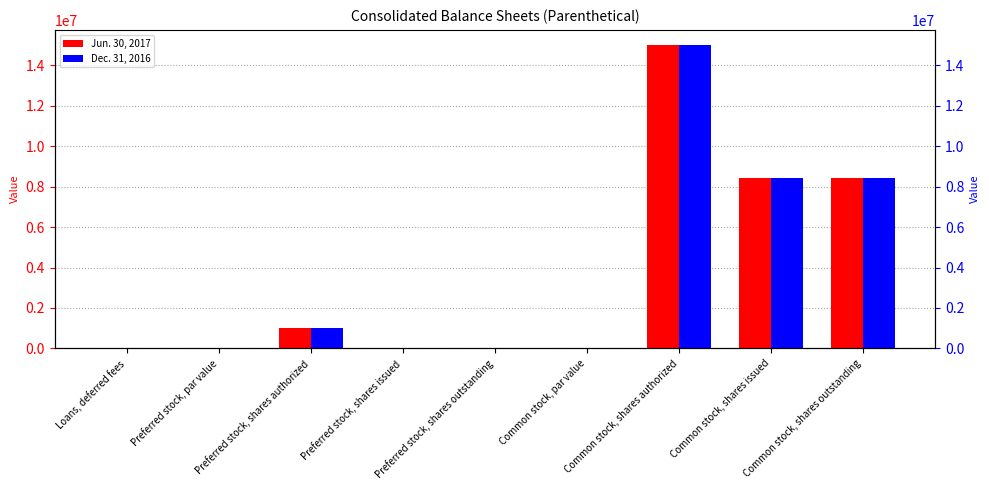

How many bars are there in total?

18